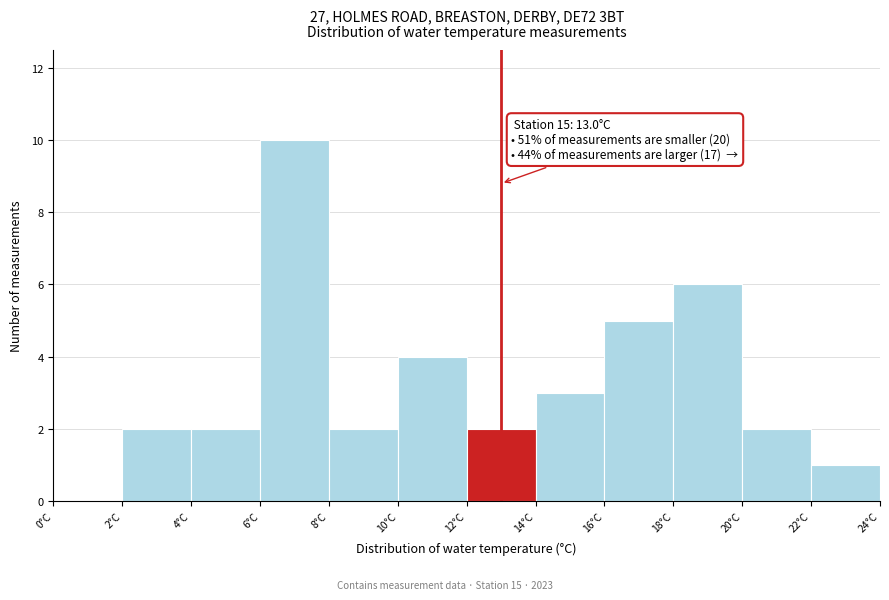

Over which range of the x-axis is the bar tallest?

6 to 8